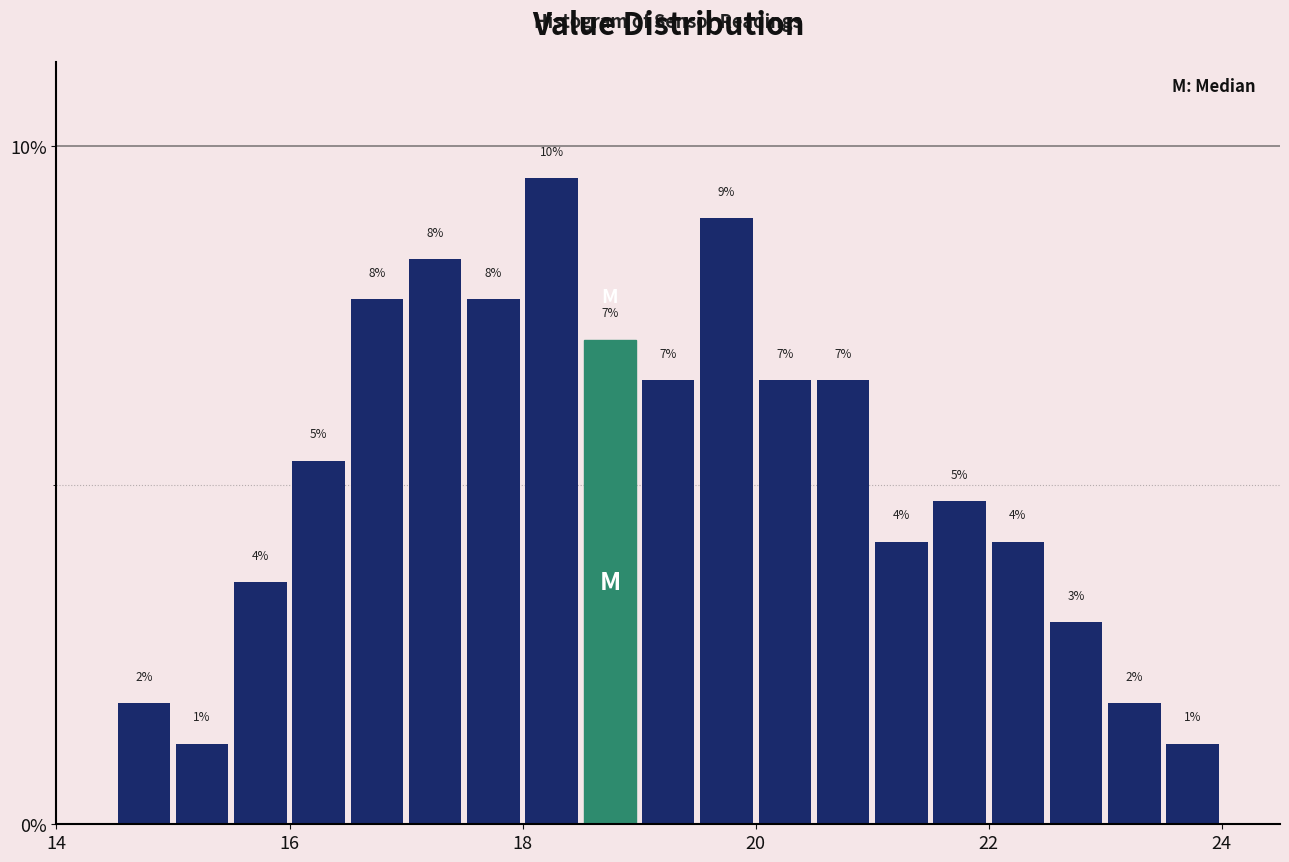

Read against the x-axis, roughly where is the centre of the tallest bar?

18.2